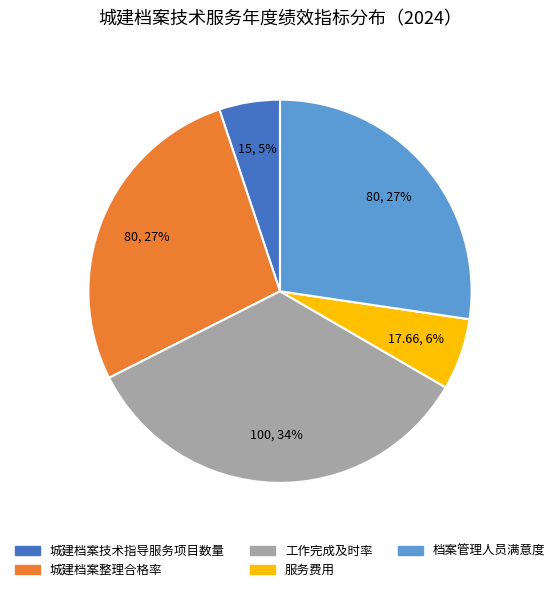

What percentage is the 服务费用 slice, to the nearest percent?

6%